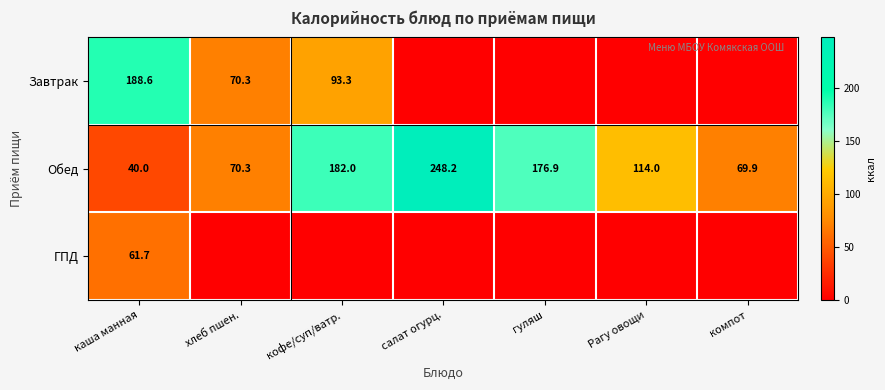

Is the value of Обед at Рагу овощи greater than the value of ГПД at каша манная?

Yes